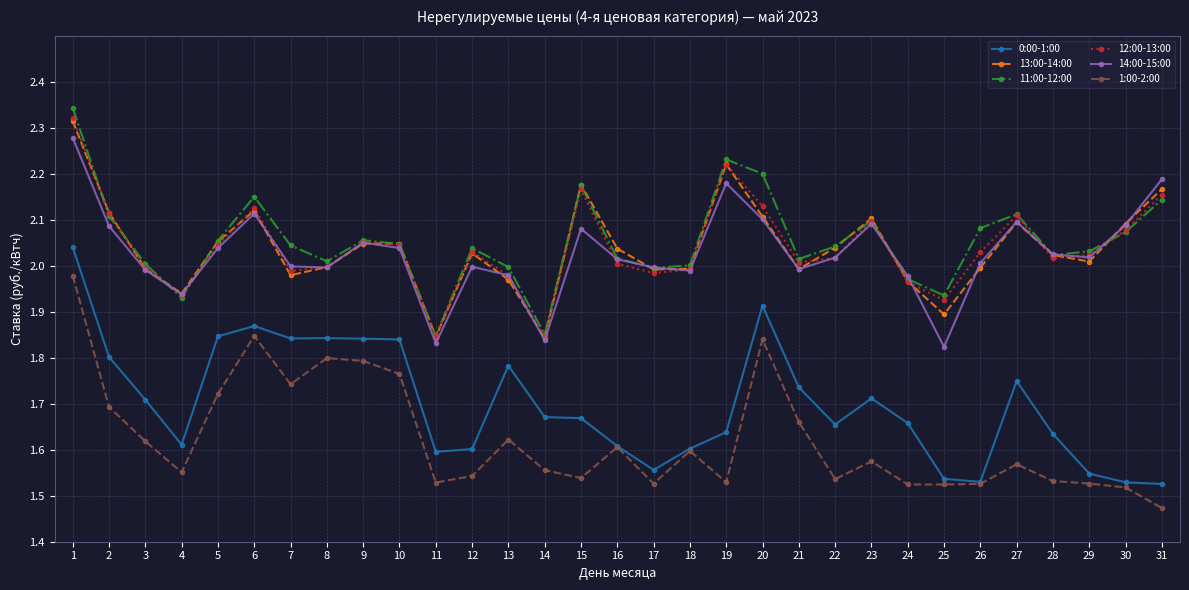

How many lines are shown in the chart?

6